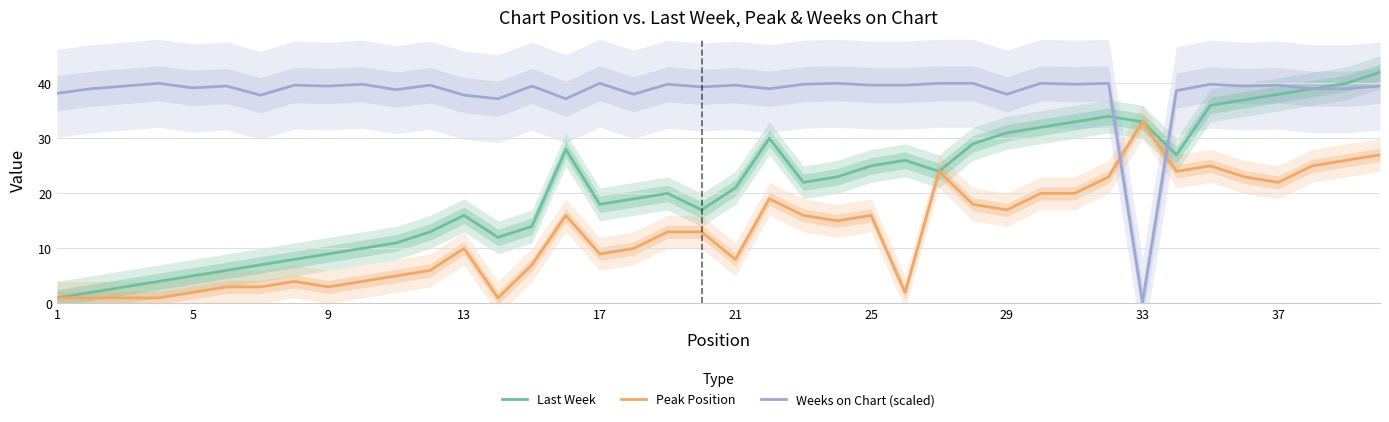

Rank the series by their average value, from highest to lowest.

Weeks on Chart (scaled), Last Week, Peak Position